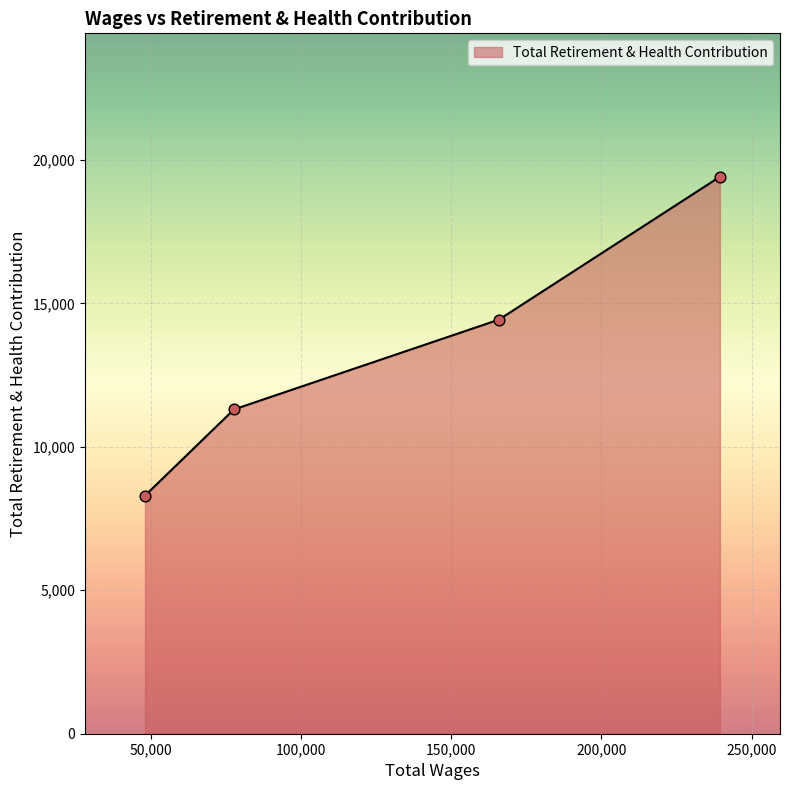

Between 77761.0 and 165892.0, which is larger?

165892.0